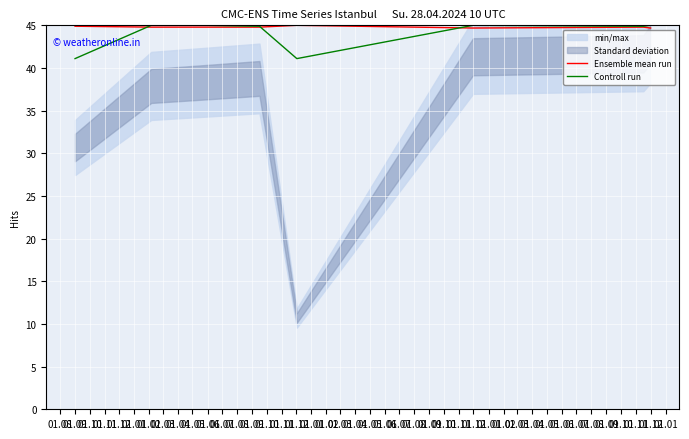

What is the minimum value for Controll run?

41.1